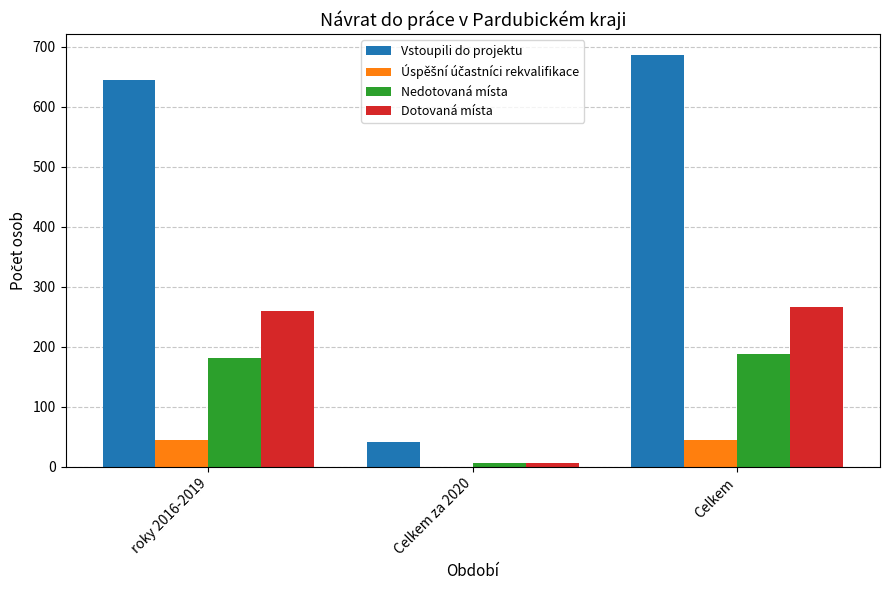

Is it true that Vstoupili do projektu equals 645 at roky 2016-2019?

True